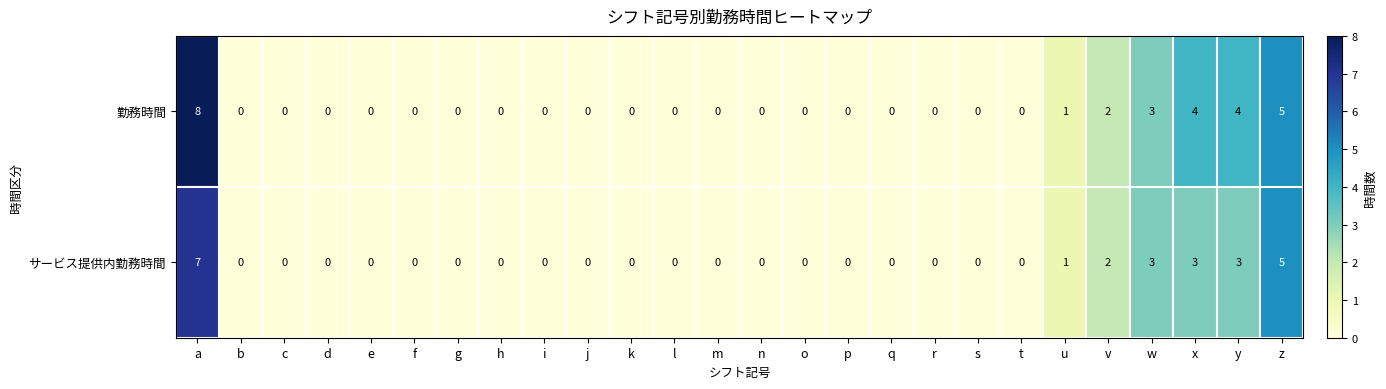

Count the number of categories in the chart.

26